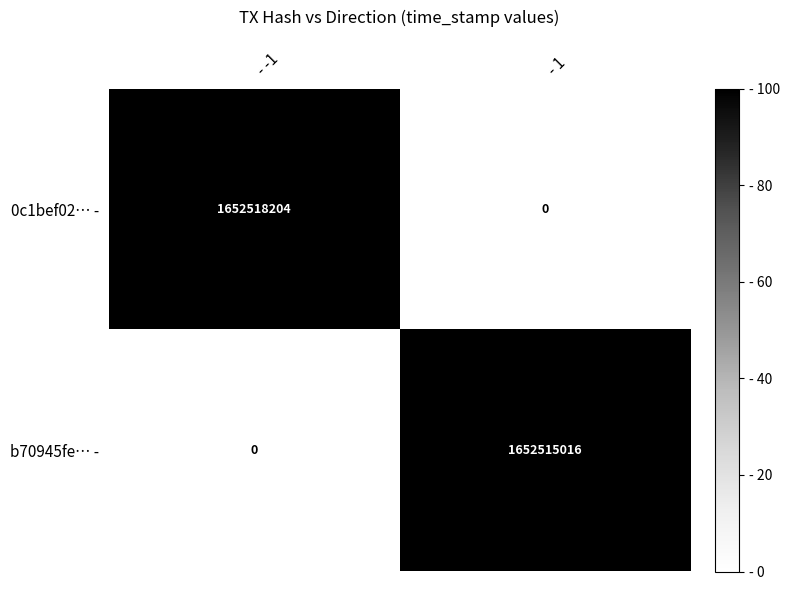

Which series has the largest total across all categories?

0c1bef02… -